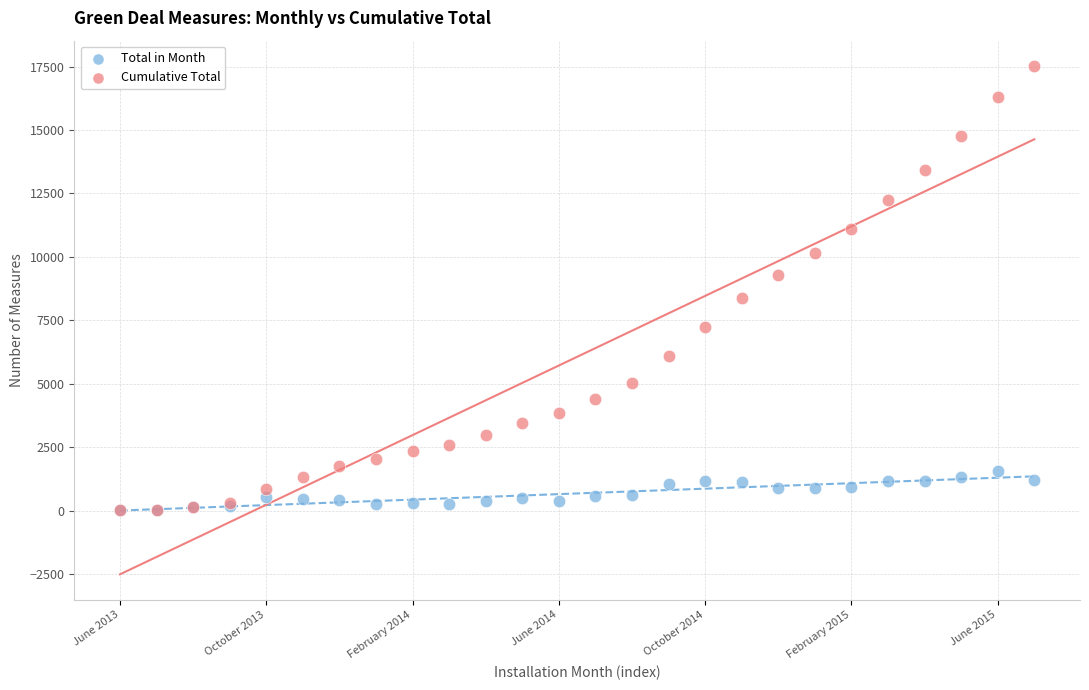

Which series has the largest Y range (max minus min)?

Cumulative Total